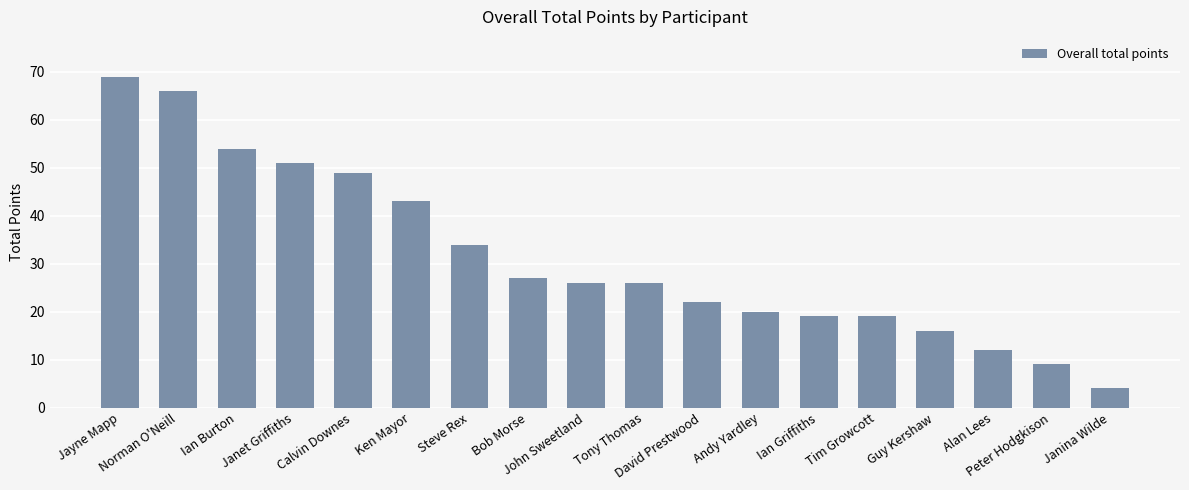

What is the change in value from John Sweetland to David Prestwood?

-4